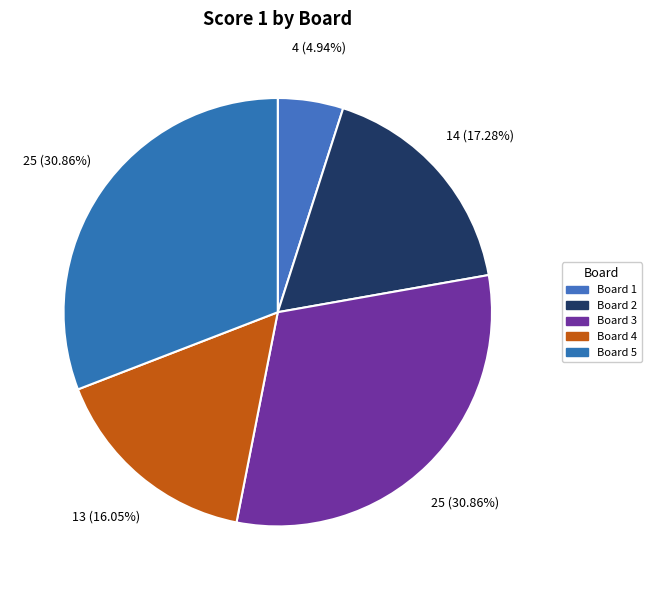

What percentage is the Board 3 slice, to the nearest percent?

31%